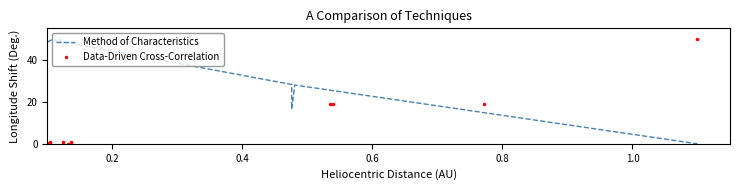

True or false: Data-Driven Cross-Correlation and Method of Characteristics cross at least once.

True